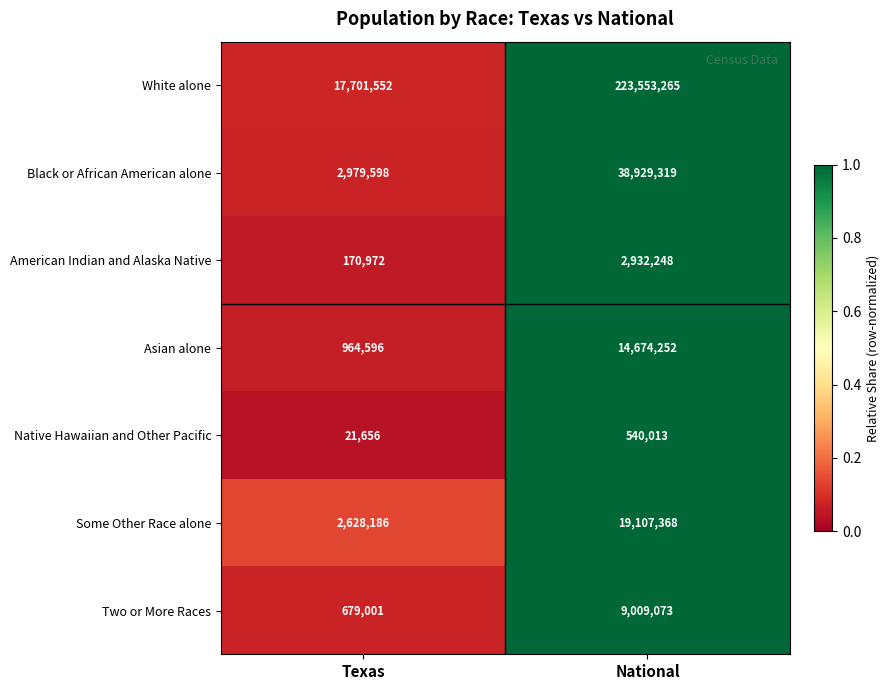

Reading left to right, transcribe all the data shown in this chart.

White alone: Texas=17701552	National=223553265
Black or African American alone: Texas=2979598	National=38929319
American Indian and Alaska Native: Texas=170972	National=2932248
Asian alone: Texas=964596	National=14674252
Native Hawaiian and Other Pacific: Texas=21656	National=540013
Some Other Race alone: Texas=2628186	National=19107368
Two or More Races: Texas=679001	National=9009073